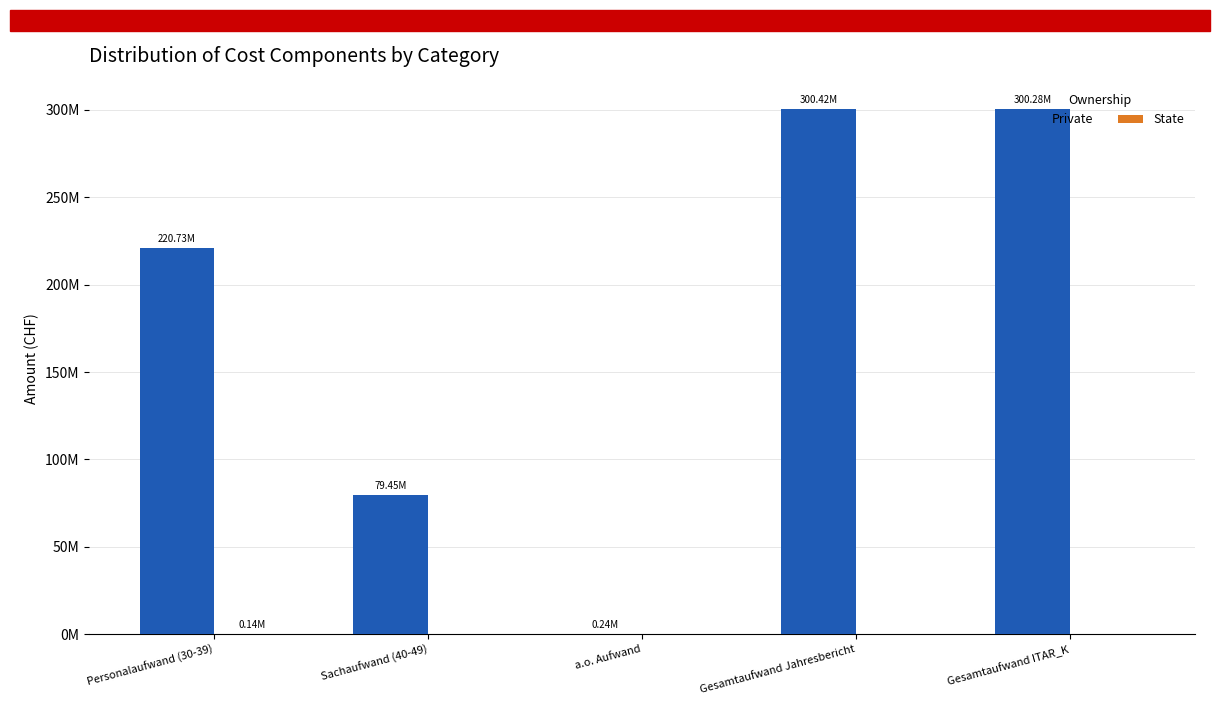

Does the chart contain stacked bars?

No